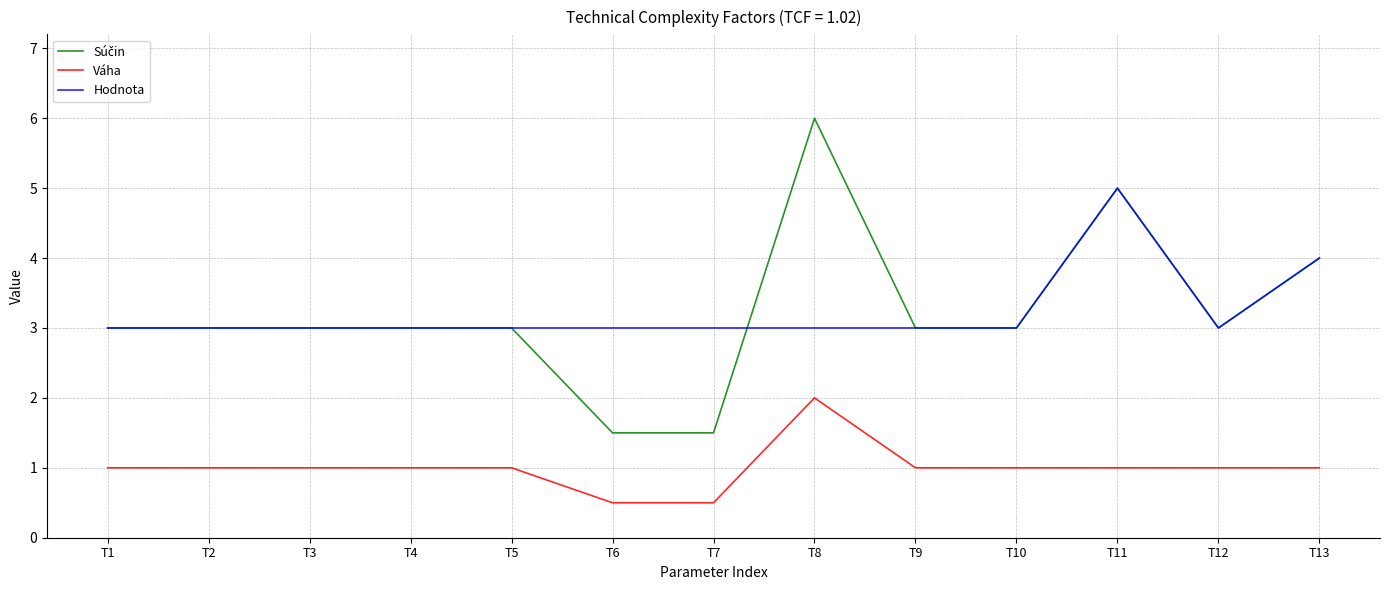

What is the approximate value of Hodnota at T10?

3.0